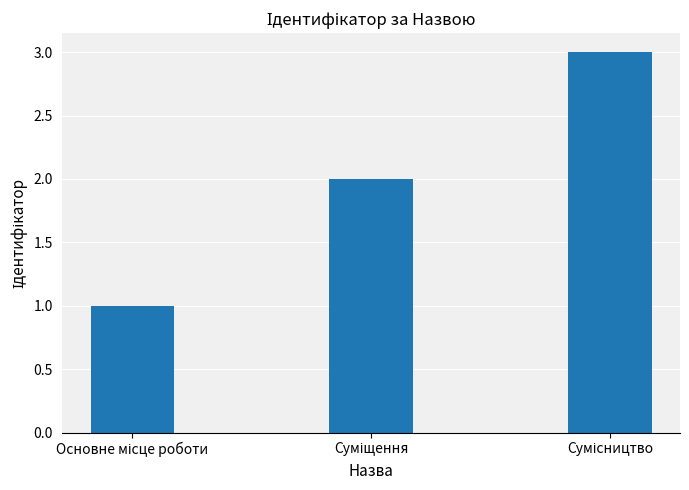

What is the greatest value displayed?

3